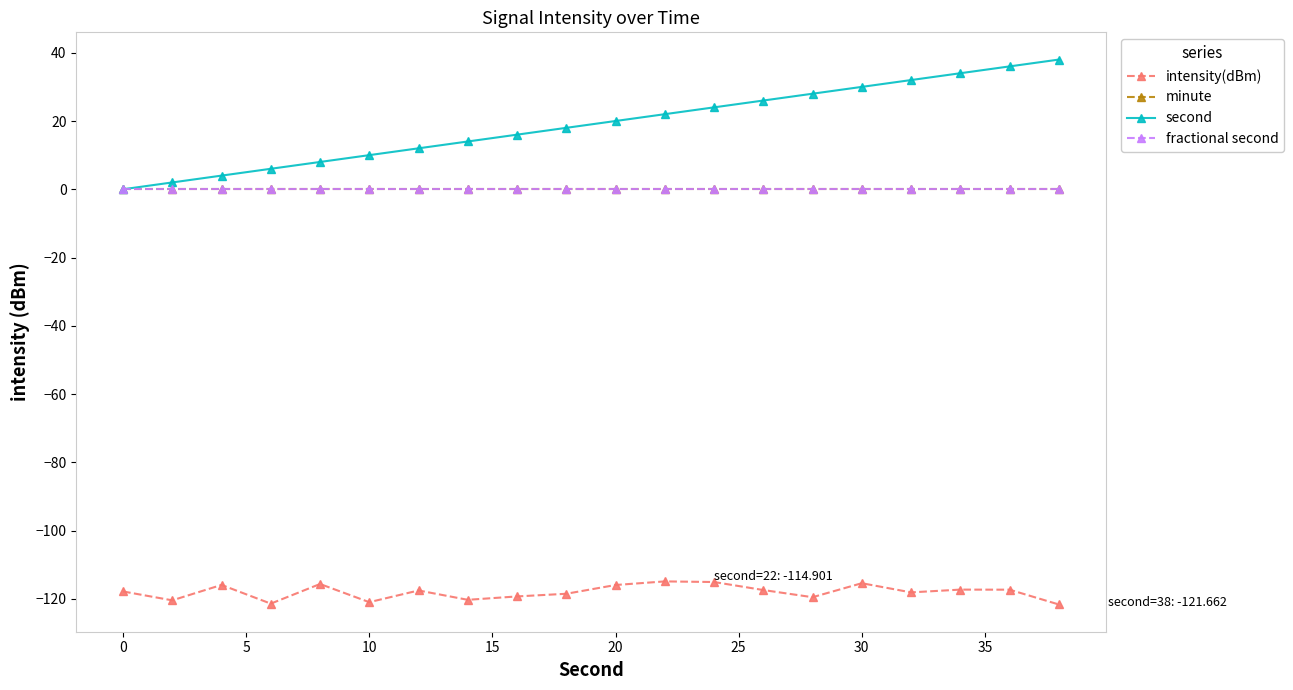

Is this an area chart (filled region under the line)?

No